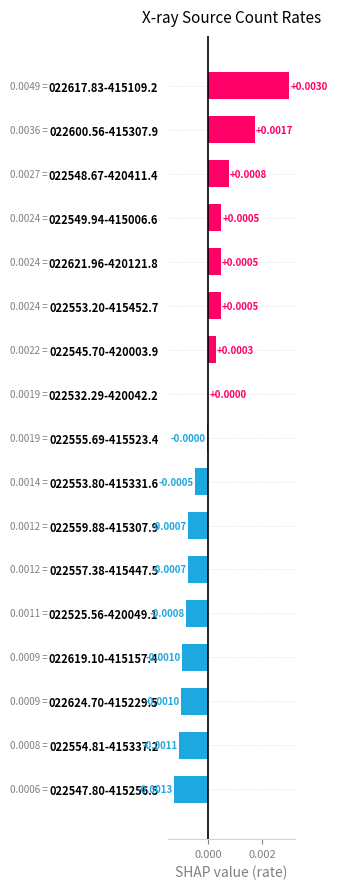

Which has a higher value, 022553.80-415331.6 or 022621.96-420121.8?

022621.96-420121.8